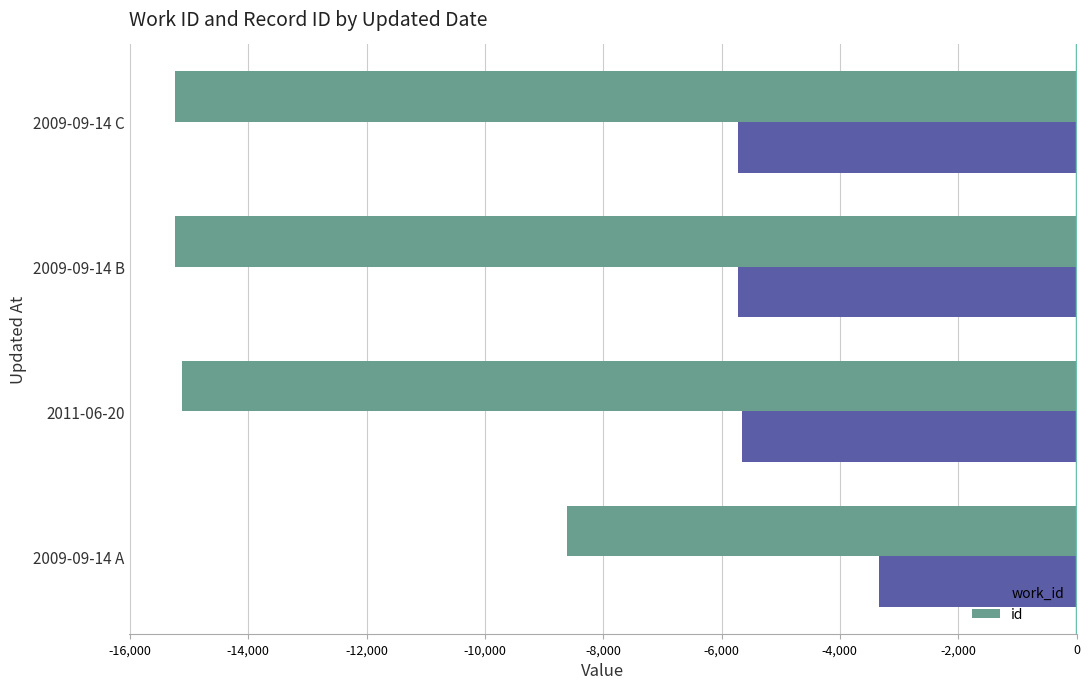

What is the difference between the maximum and second lowest values in the id series?

6636